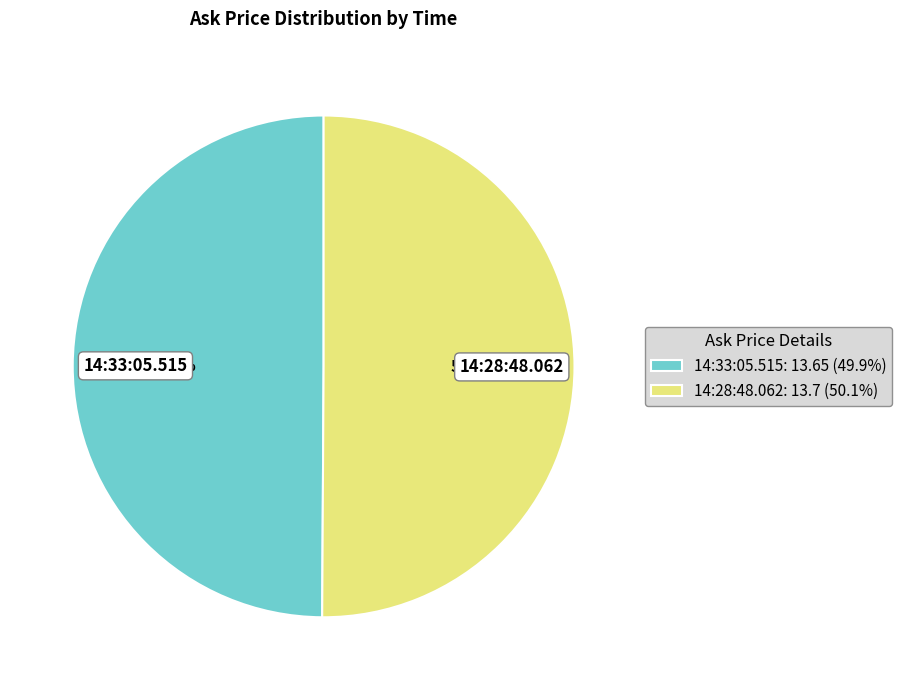

What is the ratio of the value at 14:33:05.515 to the value at 14:28:48.062?

1.0